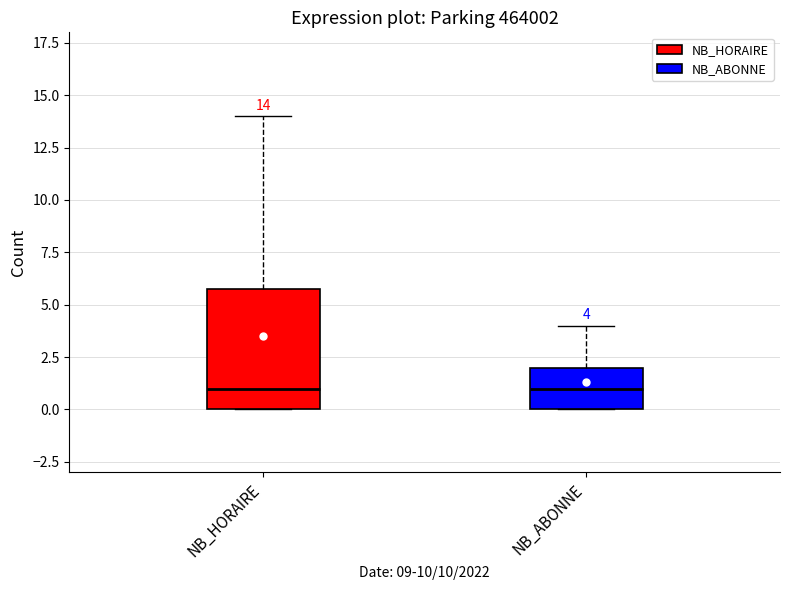

Comparing the boxes themselves (not the whiskers), which one is the tallest?

NB_HORAIRE